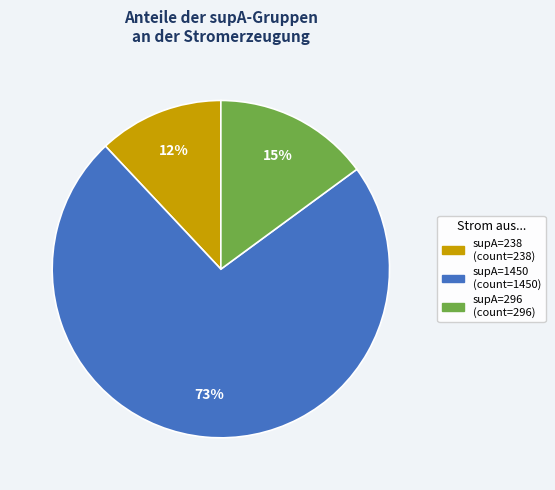

How many slices are in this pie chart?

3